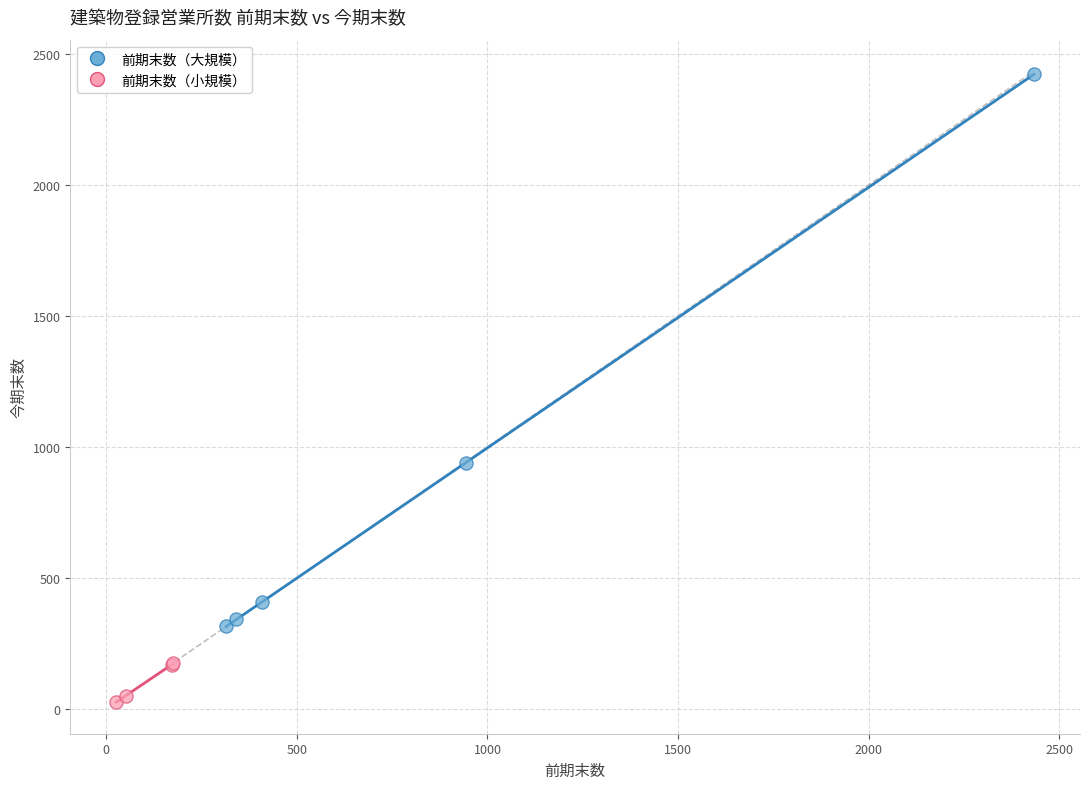

Which series has the widest spread of Y values?

前期末数（大規模）